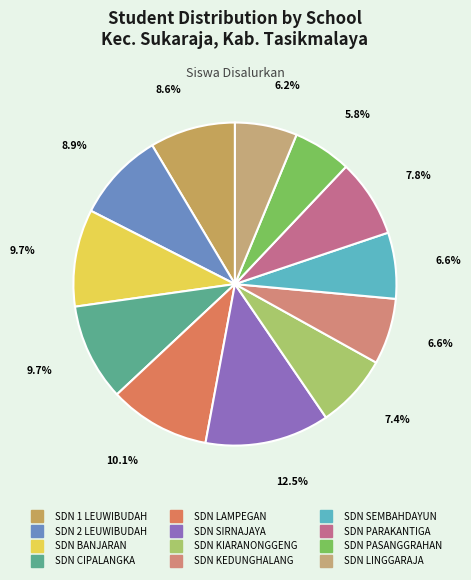

Approximately how many times larger is the value at SDN SEMBAHDAYUN compared to SDN LAMPEGAN?

0.7